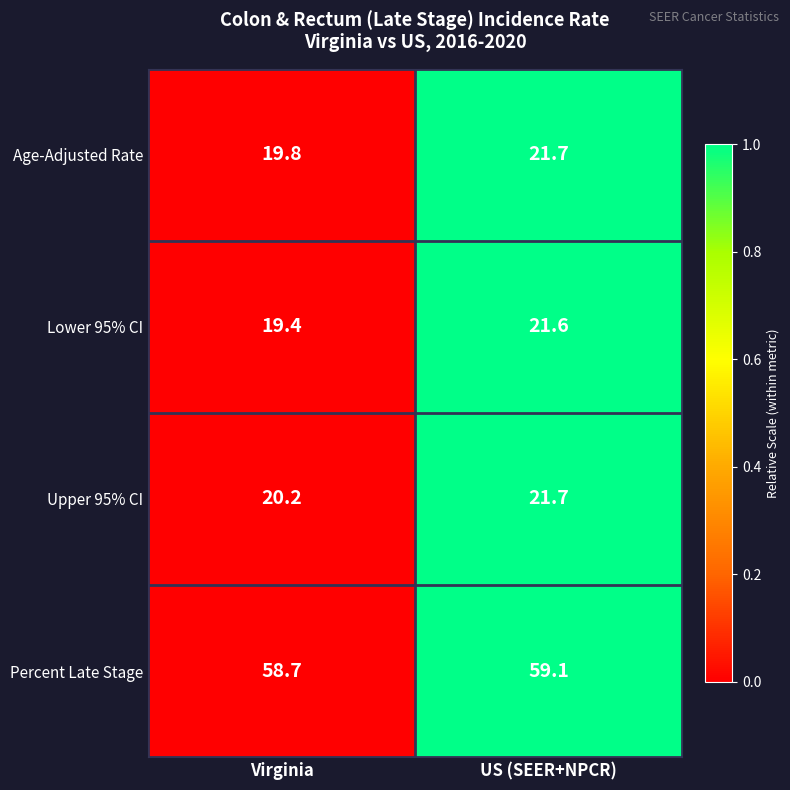

Count the number of data series in this chart.

4